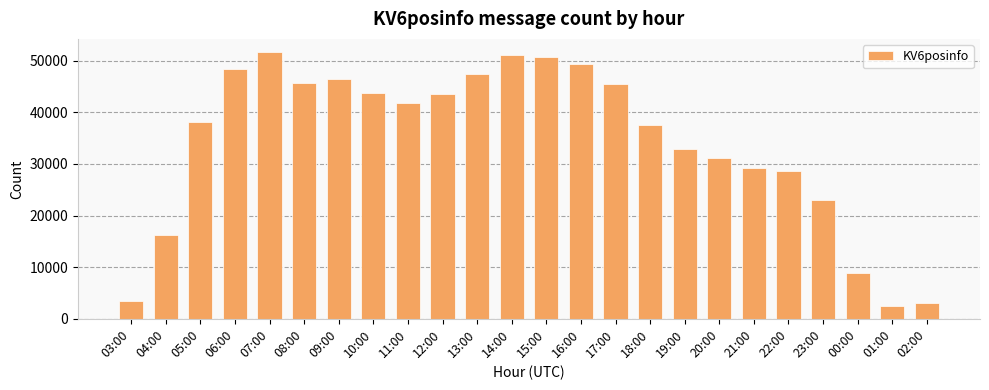

Where does the data first go above 41870?

06:00